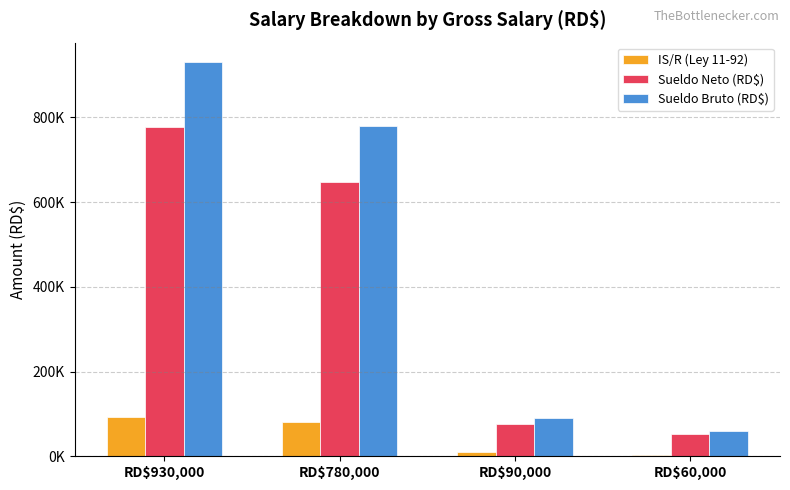

What is the average value of the IS/R (Ley 11-92) series?

46775.3